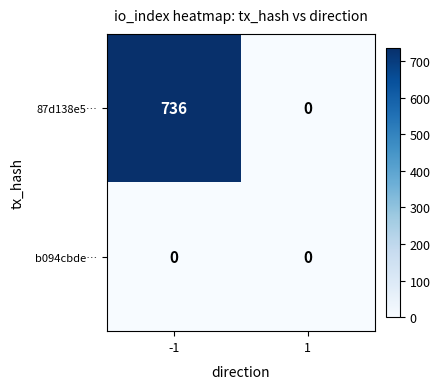

True or false: b094cbde… has a value of 0 at -1.

True